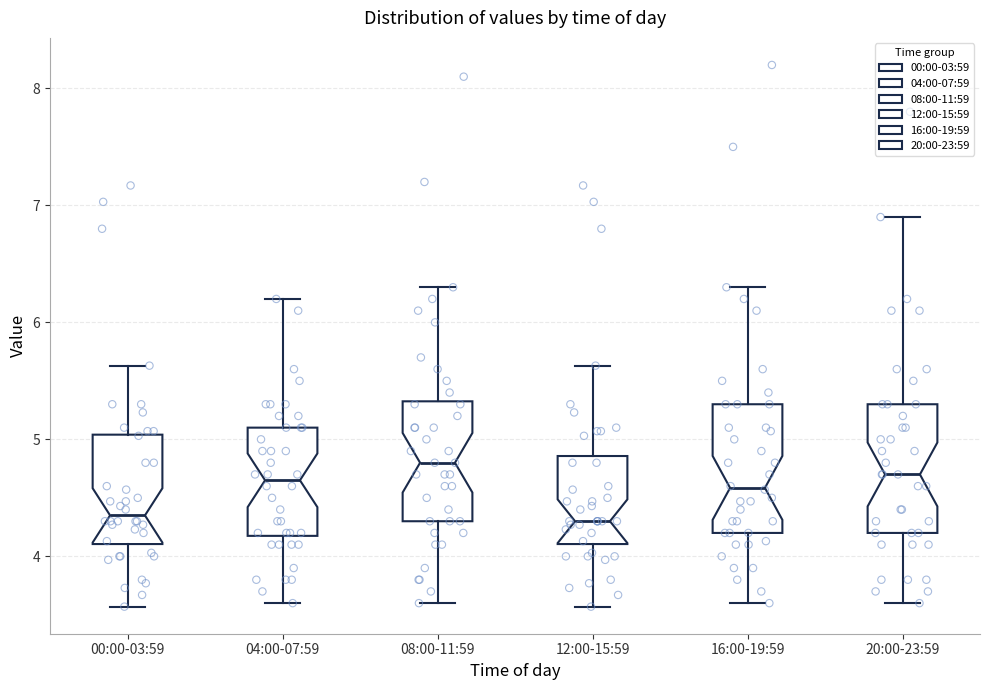

Reading left to right, transcribe this box plot: for each box, give where its median line is, the range the box spans, and where its two whiskers end, as read against the y-axis. The values are not printed on the chart, so give them approximately, as read against the axis.

00:00-03:59: median 4.4, box 4.1 to 5.0, whiskers 3.6 to 5.6
04:00-07:59: median 4.7, box 4.2 to 5.1, whiskers 3.6 to 6.2
08:00-11:59: median 4.8, box 4.3 to 5.3, whiskers 3.6 to 6.3
12:00-15:59: median 4.3, box 4.1 to 4.9, whiskers 3.6 to 5.6
16:00-19:59: median 4.6, box 4.2 to 5.3, whiskers 3.6 to 6.3
20:00-23:59: median 4.7, box 4.2 to 5.3, whiskers 3.6 to 6.9